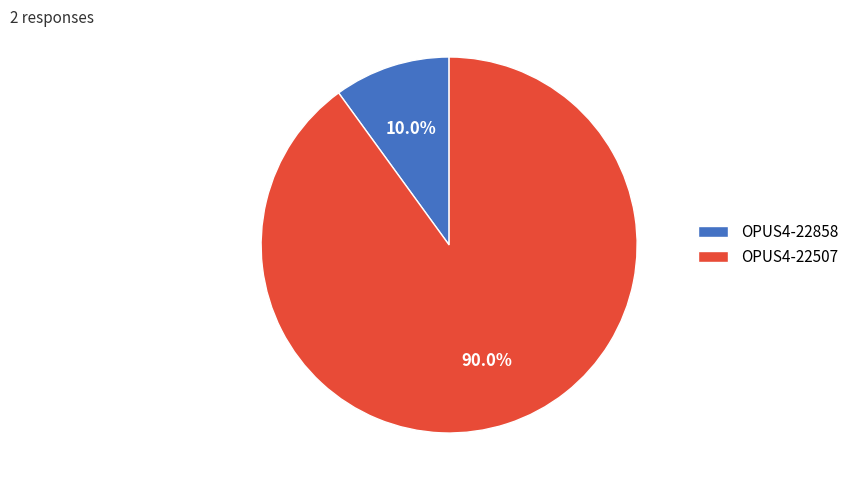

To the nearest percent, what is the difference between the OPUS4-22858 and OPUS4-22507 slice percentages?

80%